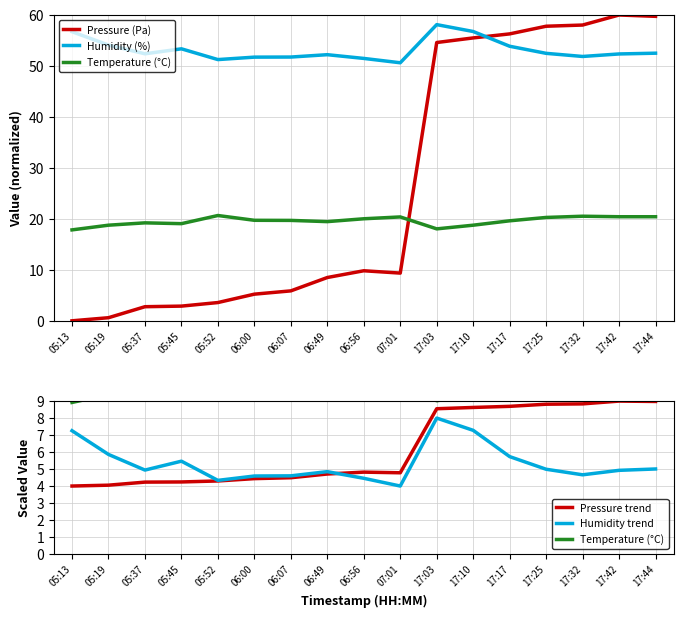

Which label corresponds to the largest value in the chart?

17:42